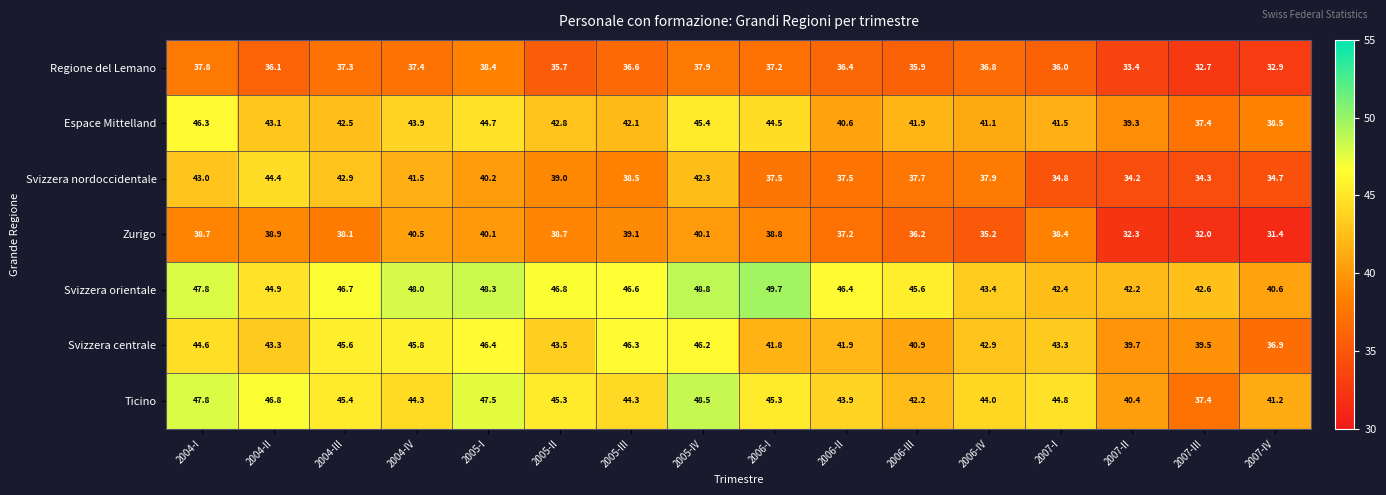

At how many categories does at least one series exceed 33?

16